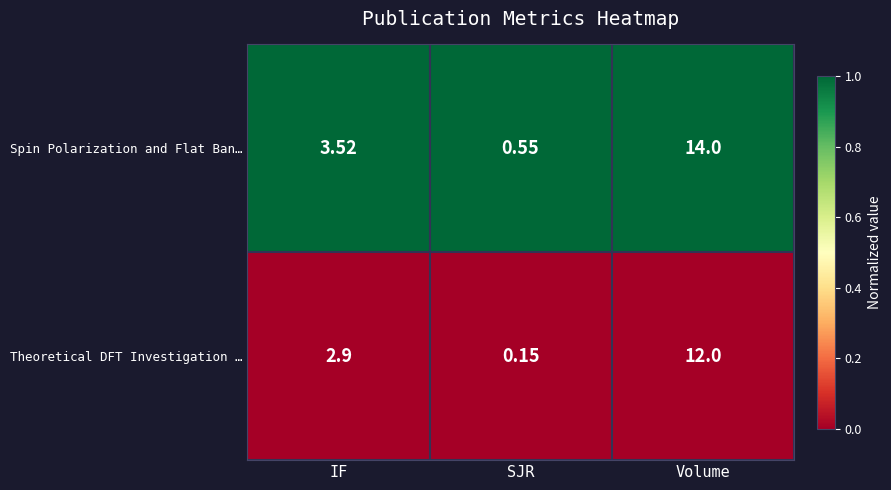

Count the number of data series in this chart.

2